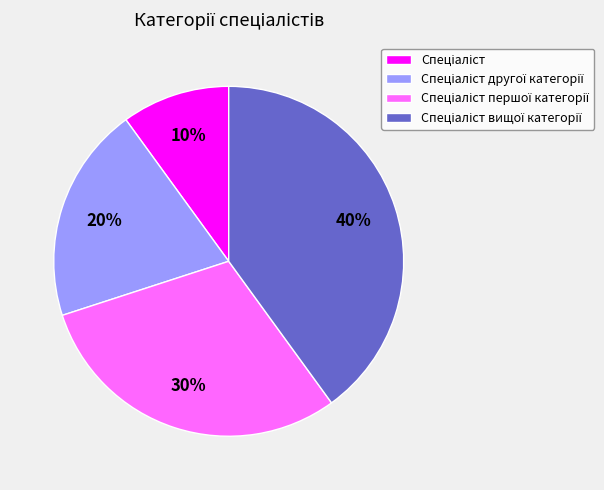

To the nearest percent, what is the difference between the largest and smallest slice percentages?

30%